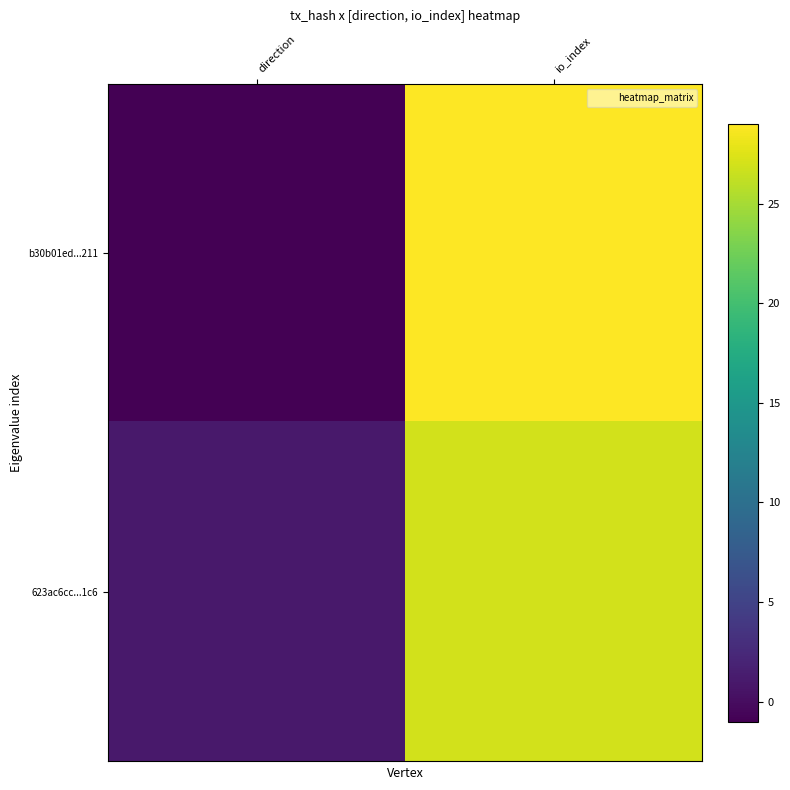

How many categories are shown in the chart?

2